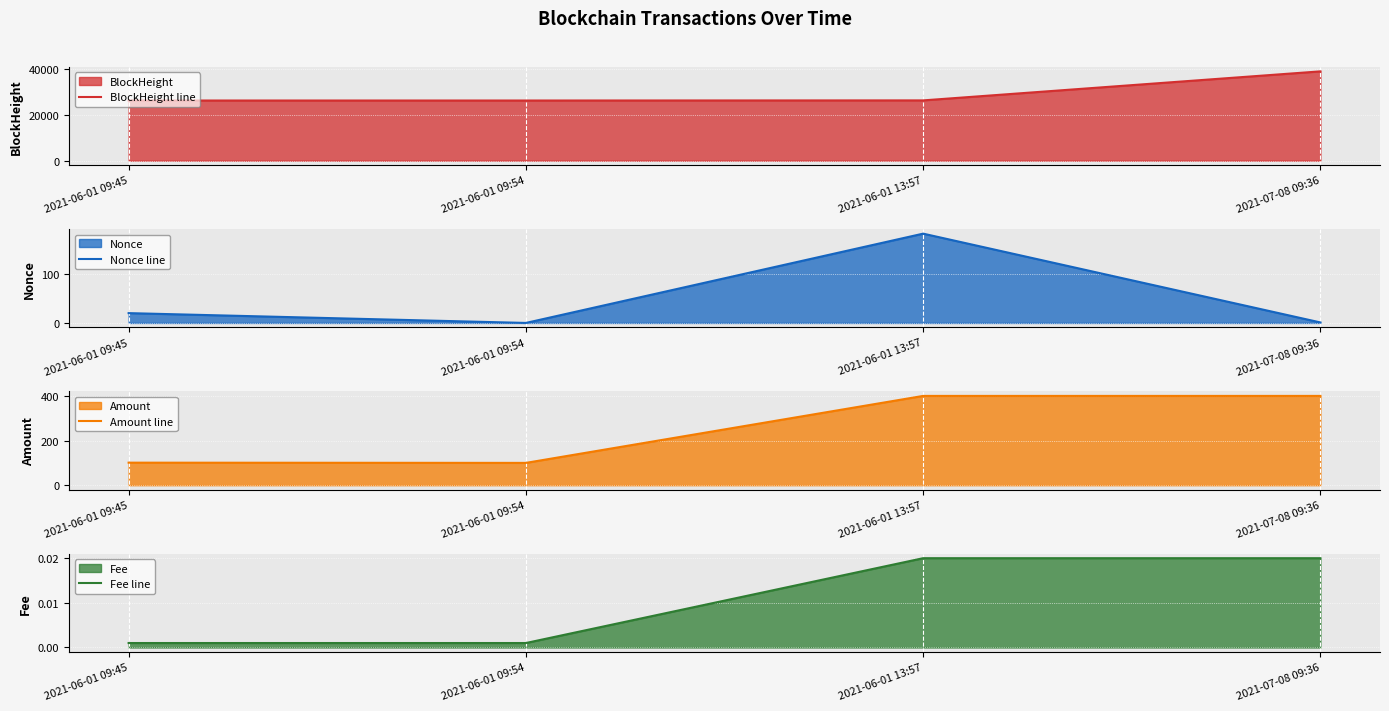

At how many categories does at least one series exceed 8235?

4